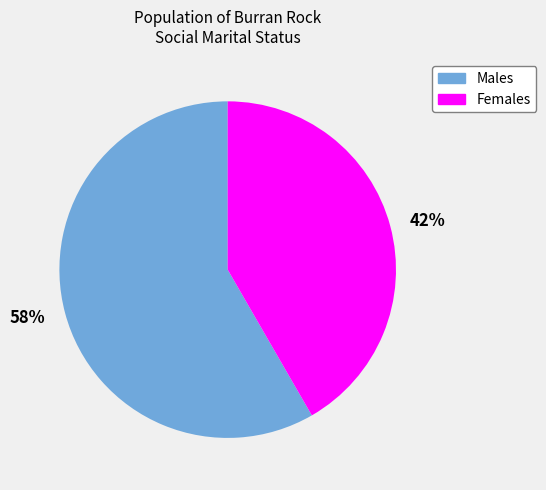

What is the ratio of the value at 42% to the value at 58%?

0.7